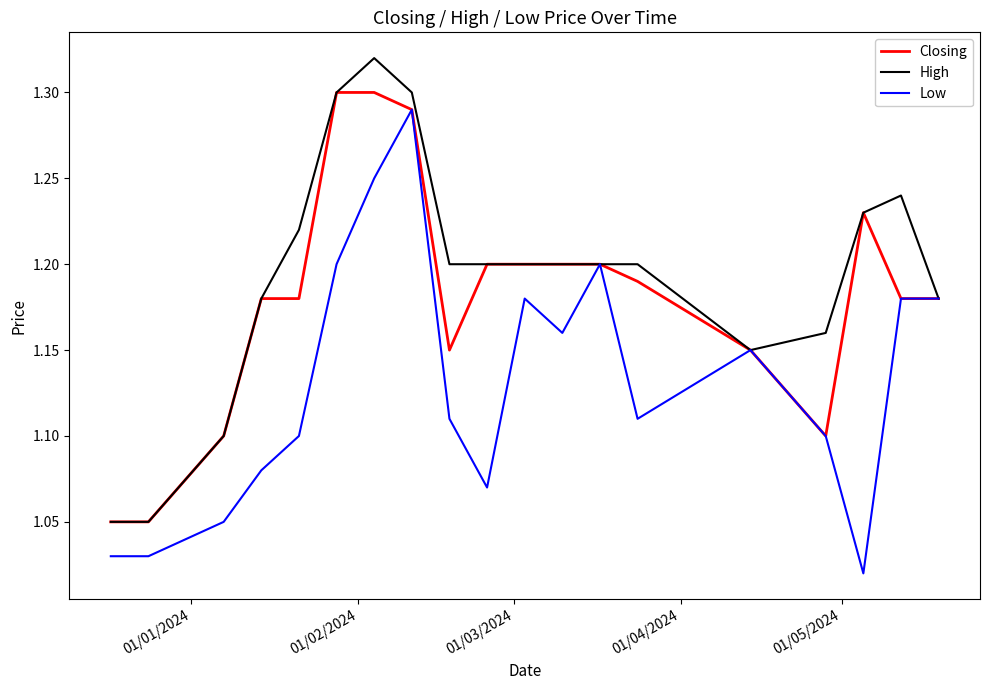

List the series in order of their overall mean, lowest first.

Low, Closing, High